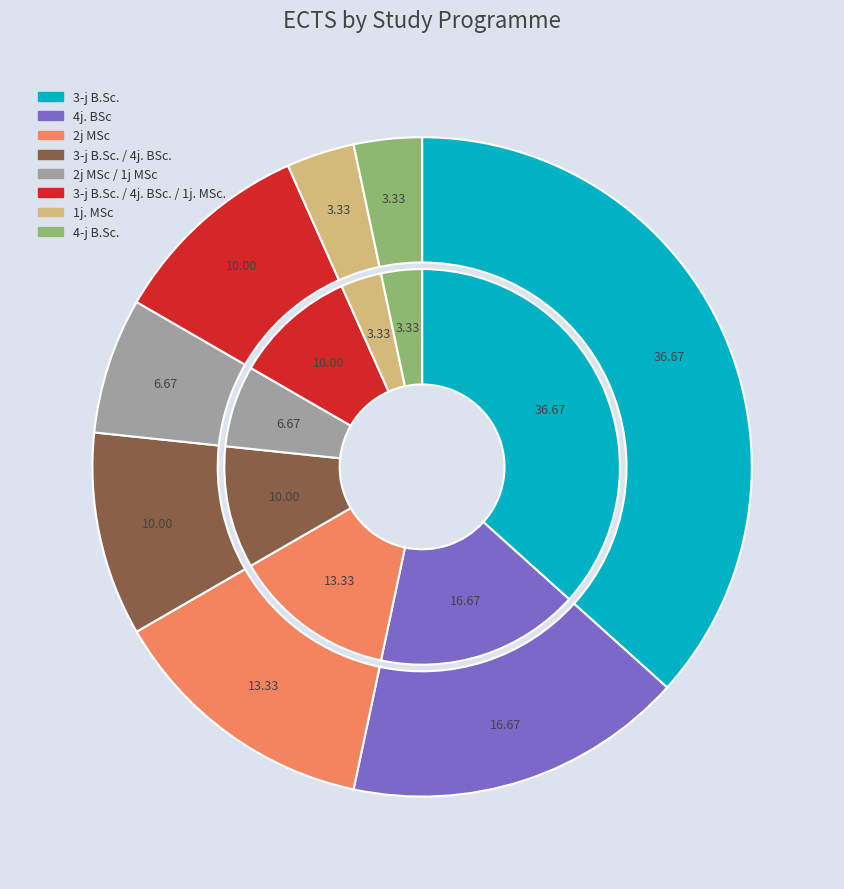

Is there a majority slice in this chart?

No